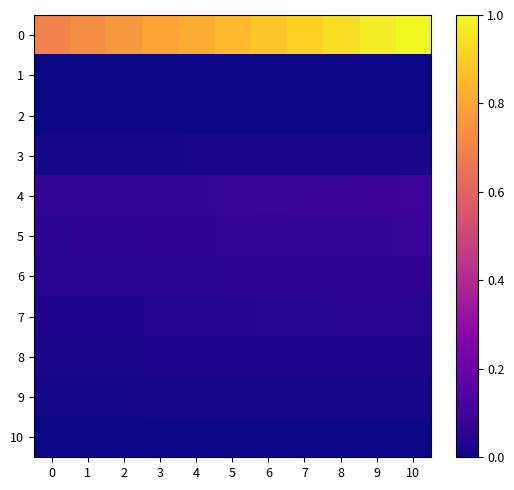

What is the greatest value displayed?

1.0